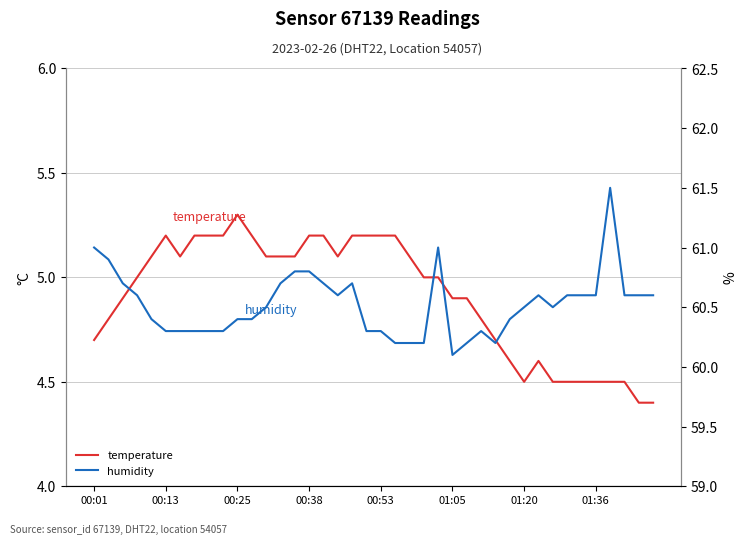

What is the total value across all series at 22?

65.3